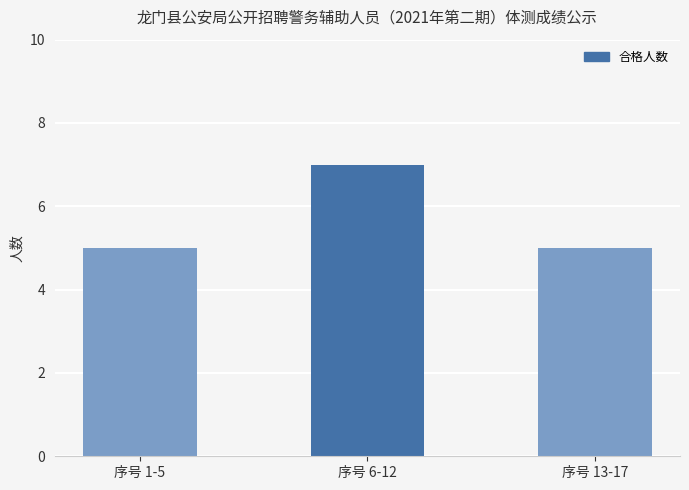

What is the value of the 2nd bar from the left?

7